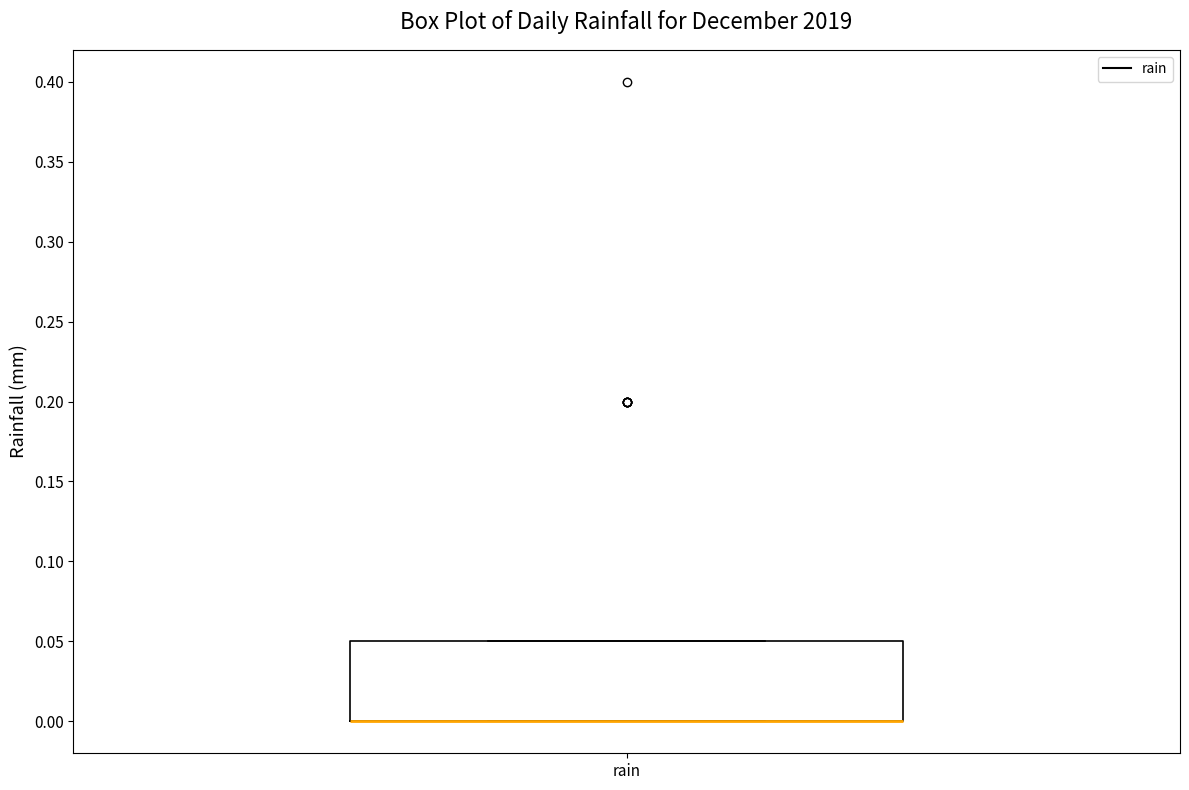

Transcribe this box plot: give where the median line is, the range the box spans, and where the two whiskers end, as read against the y-axis. The values are not printed on the chart, so give them approximately, as read against the axis.

median 0.00 (drawn on the box's lower edge), box 0.00 to 0.05, whiskers 0.00 to 0.05